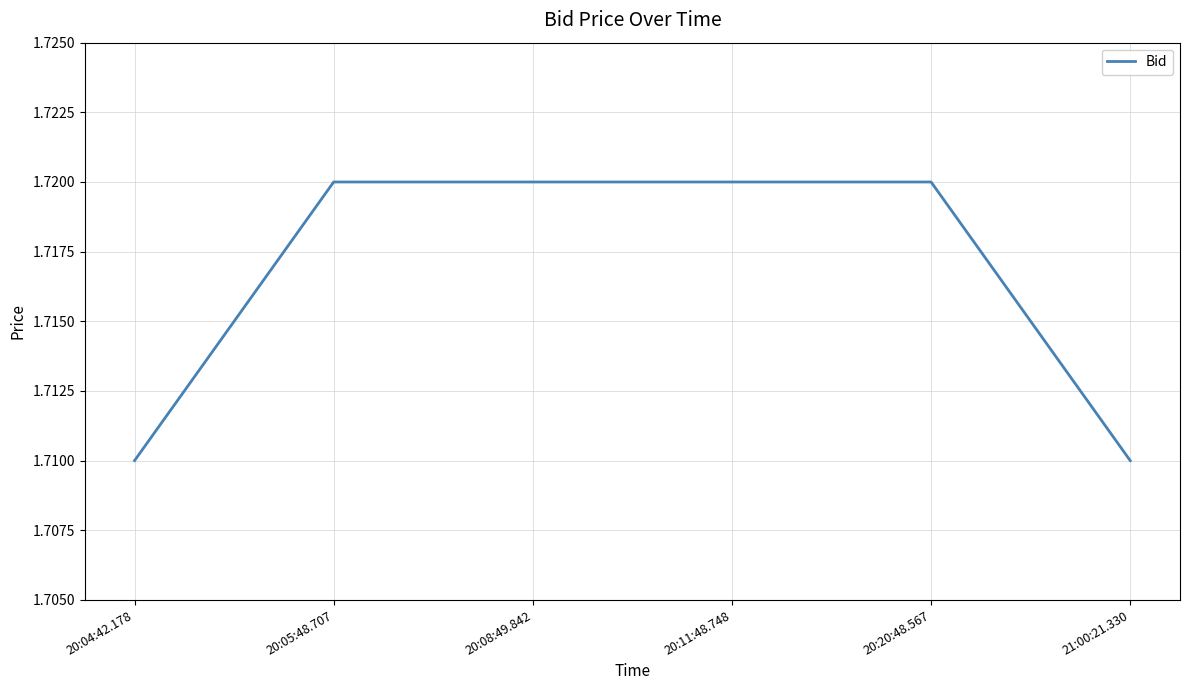

True or false: the data has more than 2 interior local peaks.

False